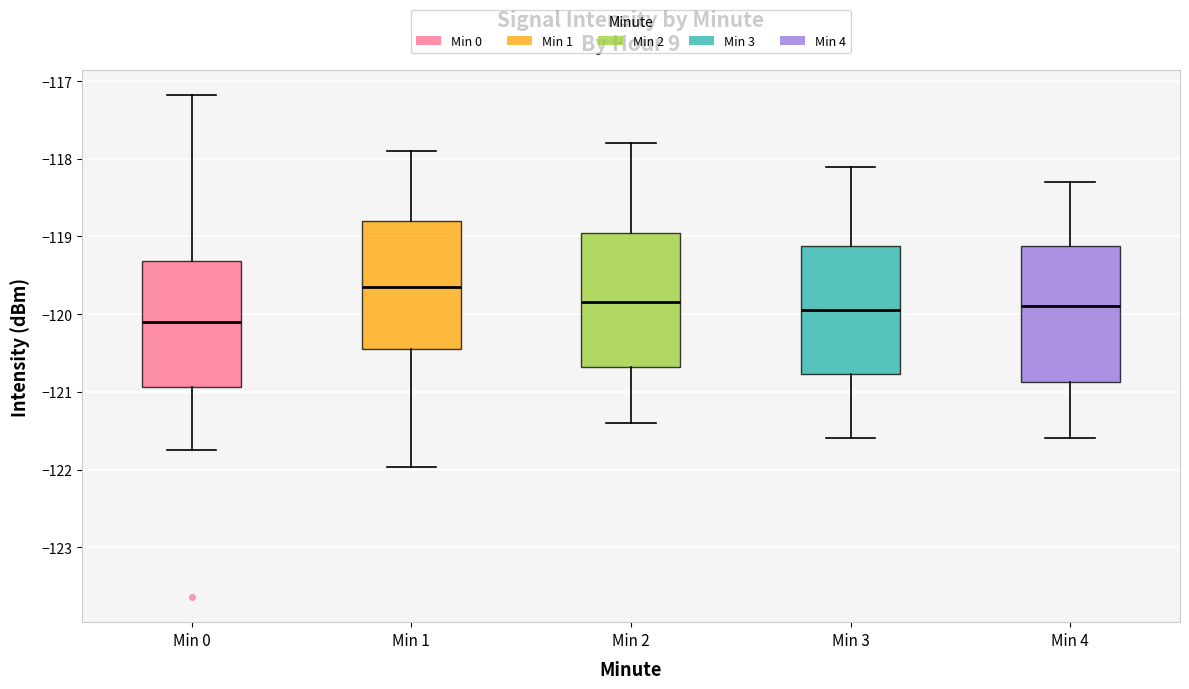

Where does the upper whisker of the box for Min 0 end on the y-axis? The values are not printed on the chart, so give them approximately, as read against the axis.

-117.2